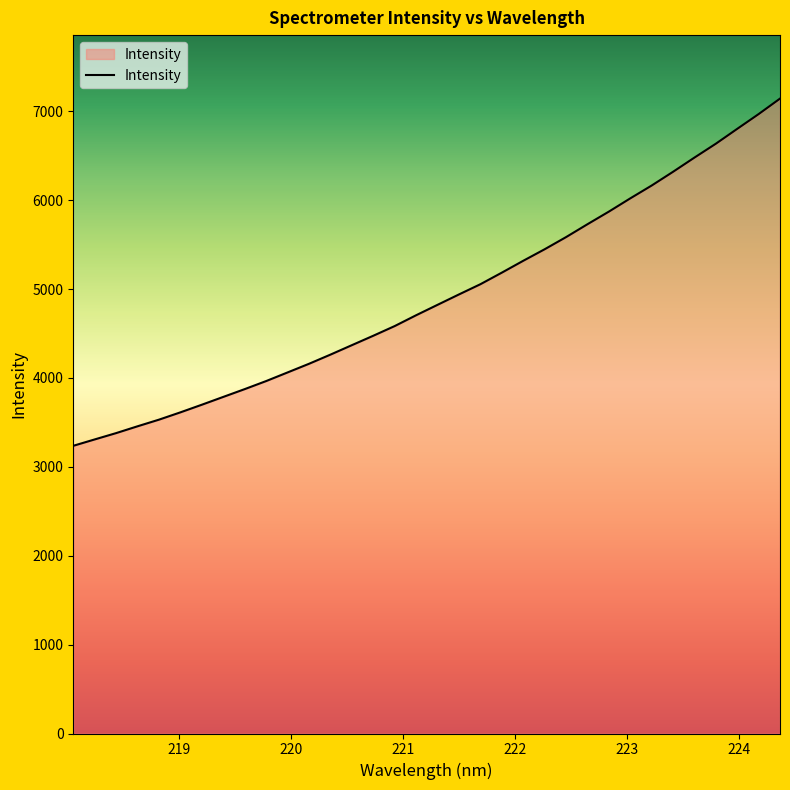

What is the minimum value shown in the chart?

3236.2